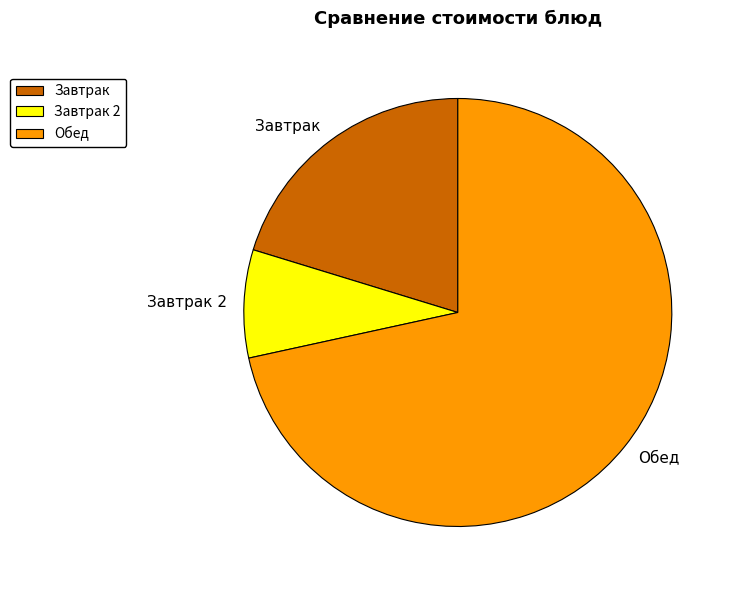

Is it true that Завтрак 2 is 19% of the pie?

False